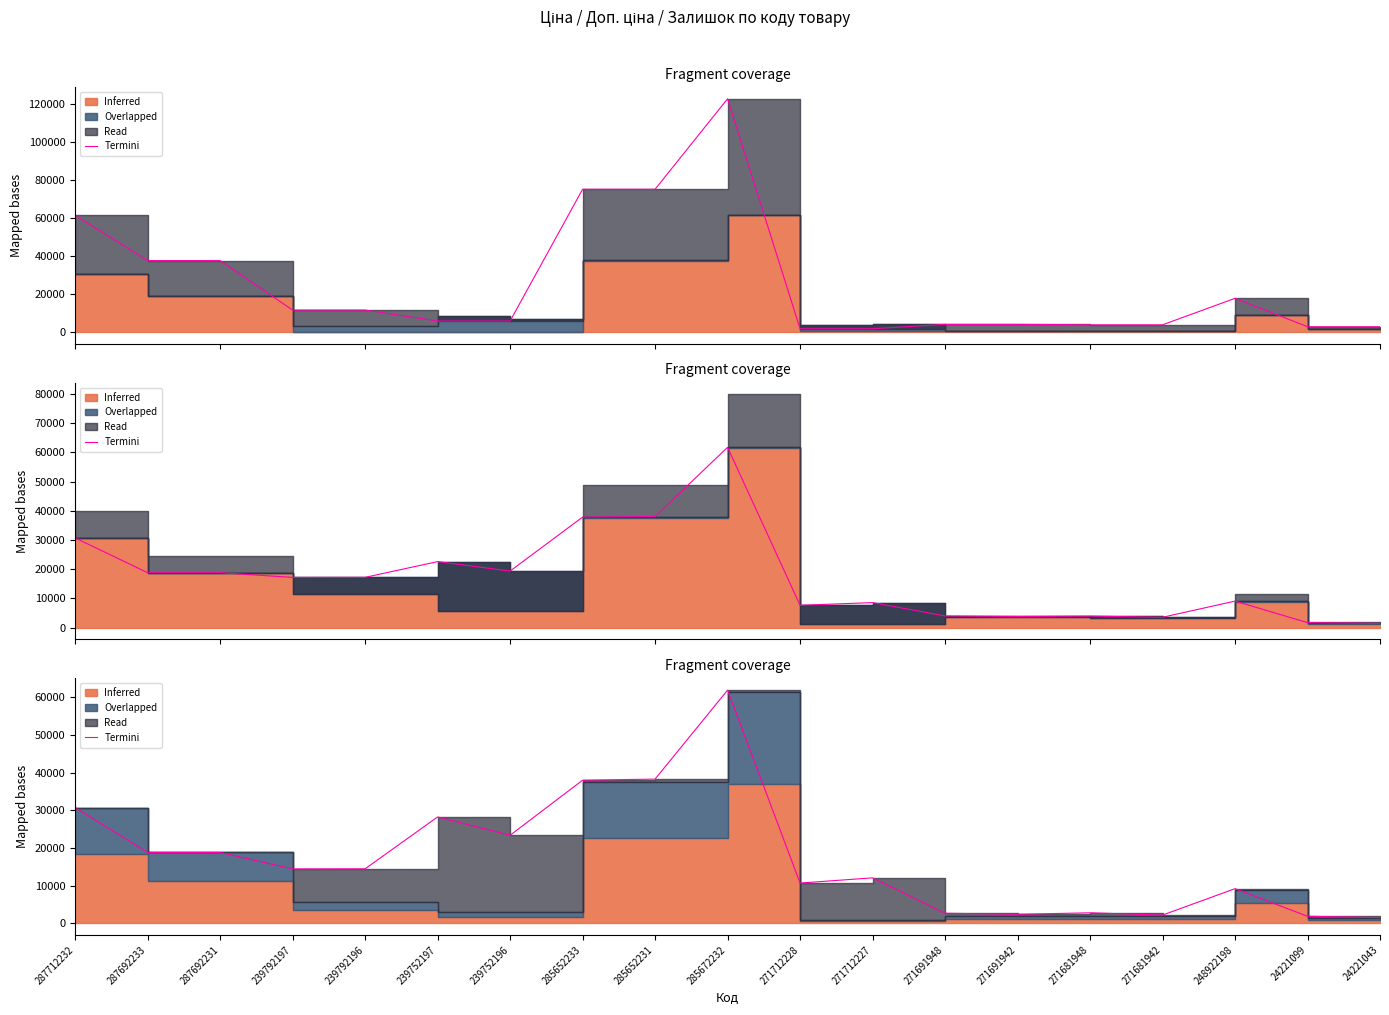

Reading left to right, transcribe all the data shown in this chart.

287712232=30717.1	287692233=18796.8	287692231=18796.8	239792197=14432.0	239792196=14462.0	239752197=28231.0	239752196=23371.0	285652233=37983.6	285652231=38283.6	285672232=61914.3	271712228=10675.8	271712227=12055.8	271691948=2654.0	271691942=2384.0	271681948=2774.5	271681942=2174.5	248922198=9186.7	24221099=1855.2	24221043=1495.2